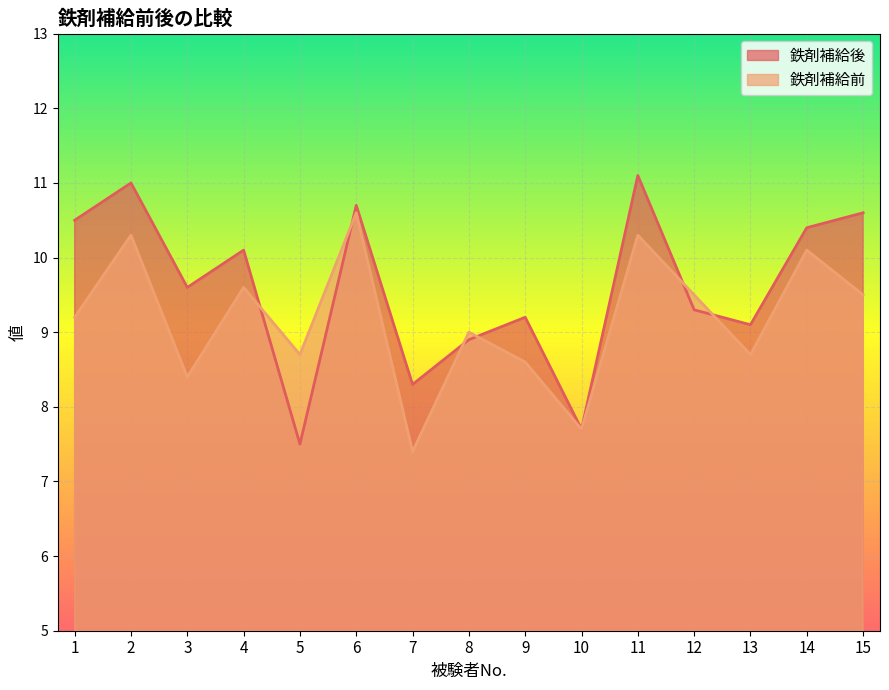

Reading right to left, what are all the values shown in this chart?

鉄剤補給後: 10.6	10.4	9.1	9.3	11.1	7.7	9.2	8.9	8.3	10.7	7.5	10.1	9.6	11.0	10.5
鉄剤補給前: 9.5	10.1	8.7	9.5	10.3	7.7	8.6	9.0	7.4	10.6	8.7	9.6	8.4	10.3	9.2